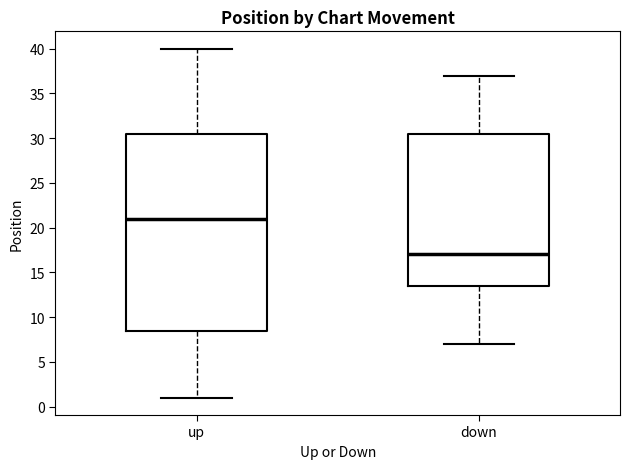

Where does the upper whisker of the box for down end on the y-axis? The values are not printed on the chart, so give them approximately, as read against the axis.

37.0